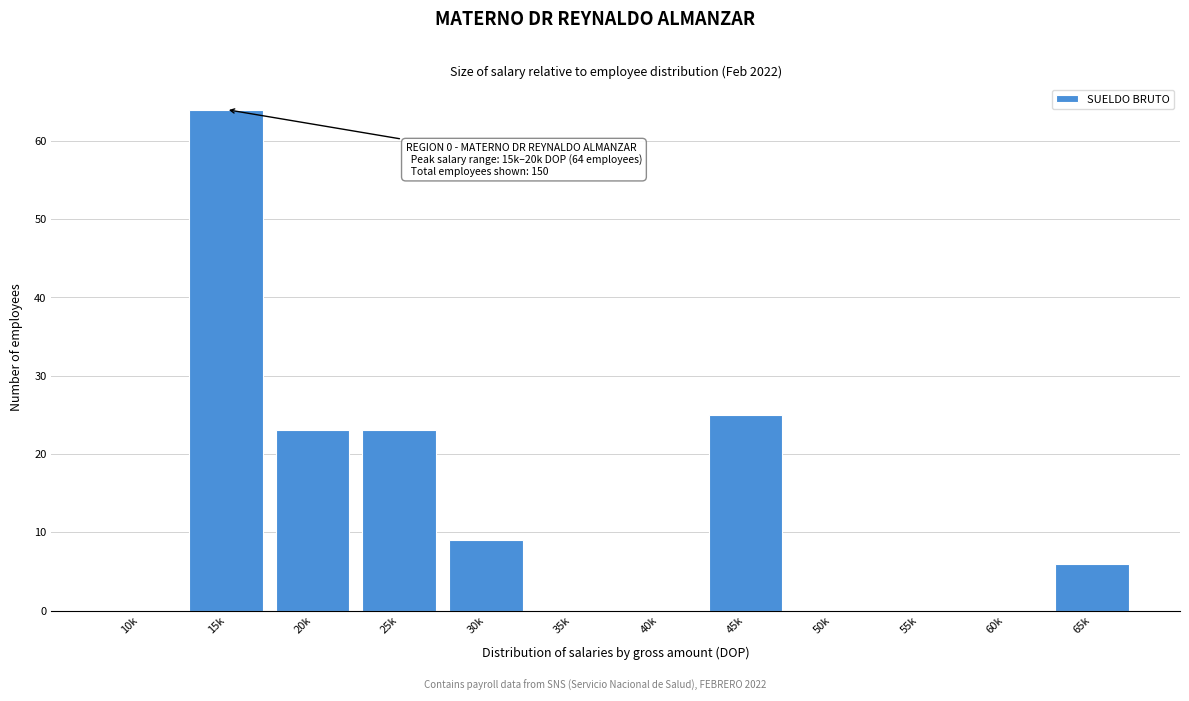

Reading left to right, extract all data points from this chart.

10k=0	15k=64	20k=23	25k=23	30k=9	35k=0	40k=0	45k=25	50k=0	55k=0	60k=0	65k=6